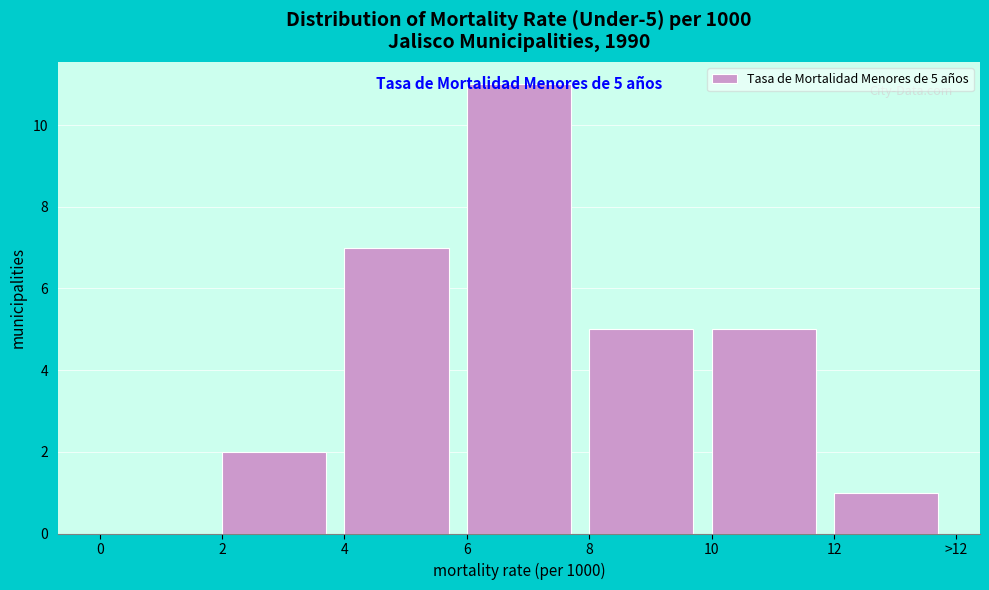

The chart shows a value of 11 at 6. True or false?

True